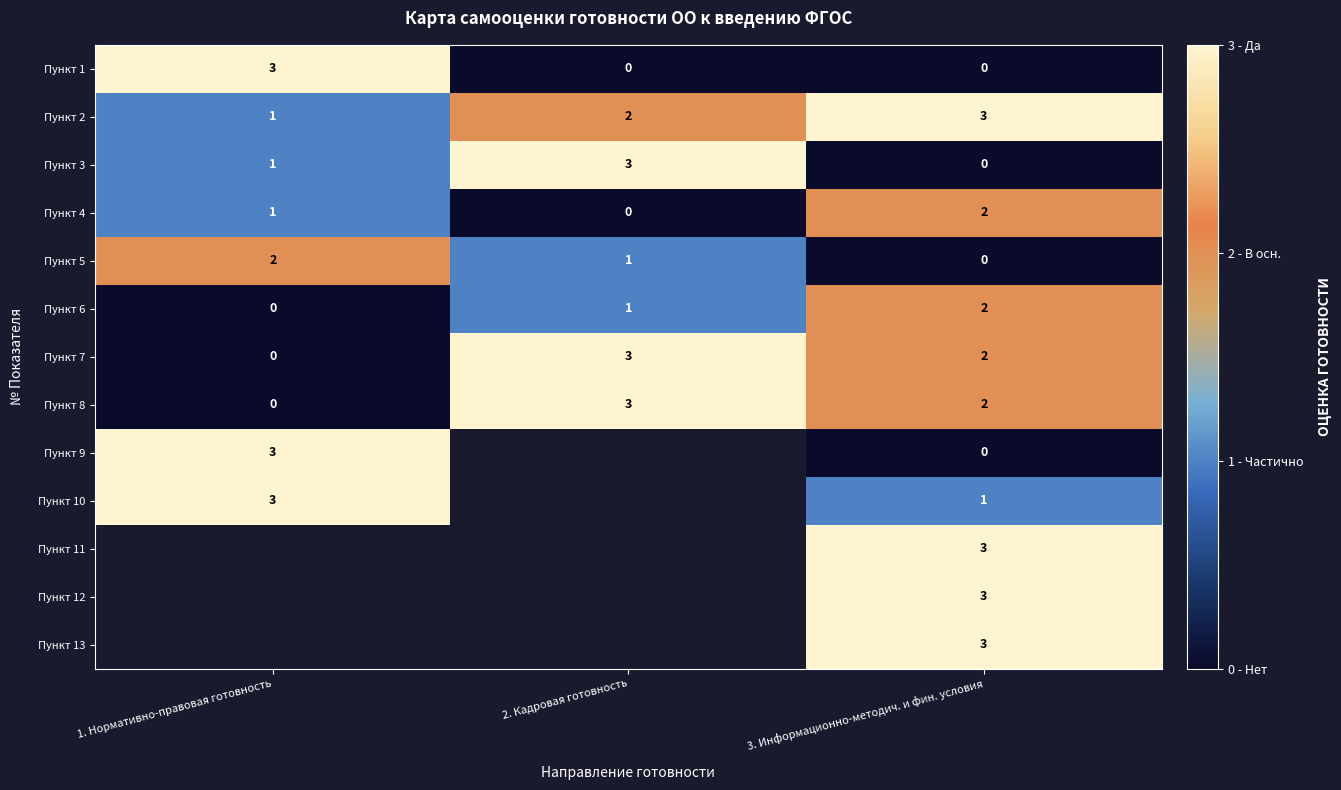

List the labels in order of Пункт 7 value, smallest first.

1. Нормативно-правовая готовность, 3. Информационно-методич. и фин. условия, 2. Кадровая готовность